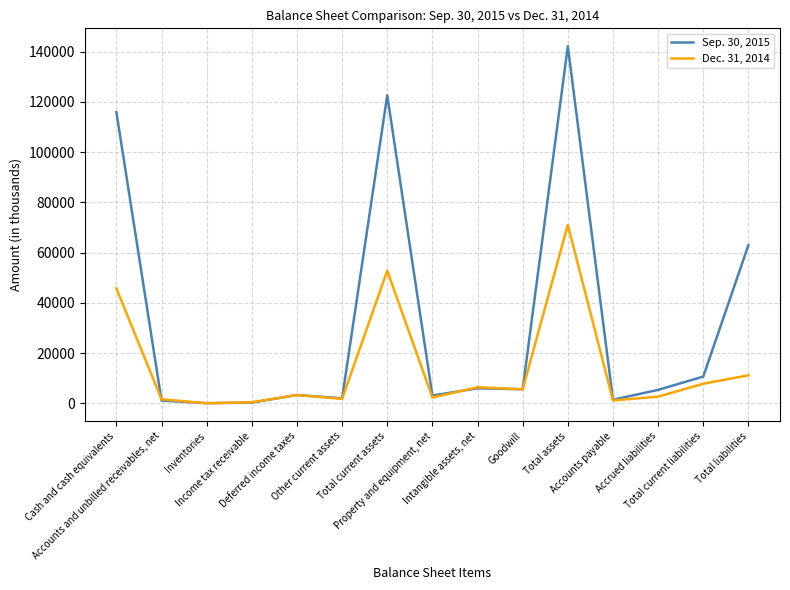

Between Total current assets and Intangible assets, net, which series saw the biggest shift?

Sep. 30, 2015